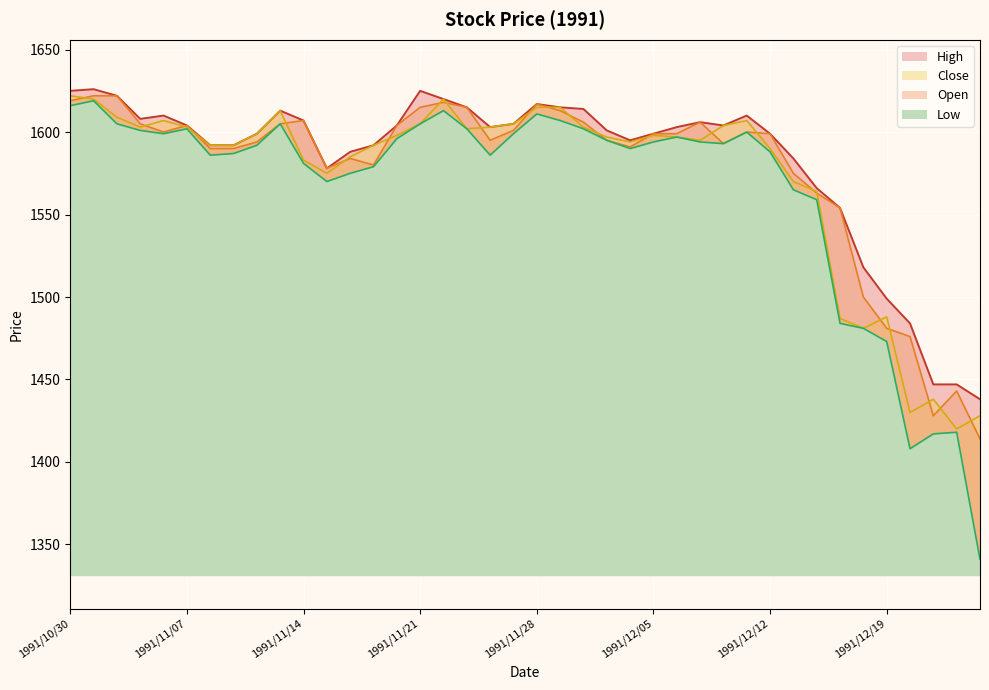

True or false: Close_line and Low_line cross at least once.

False